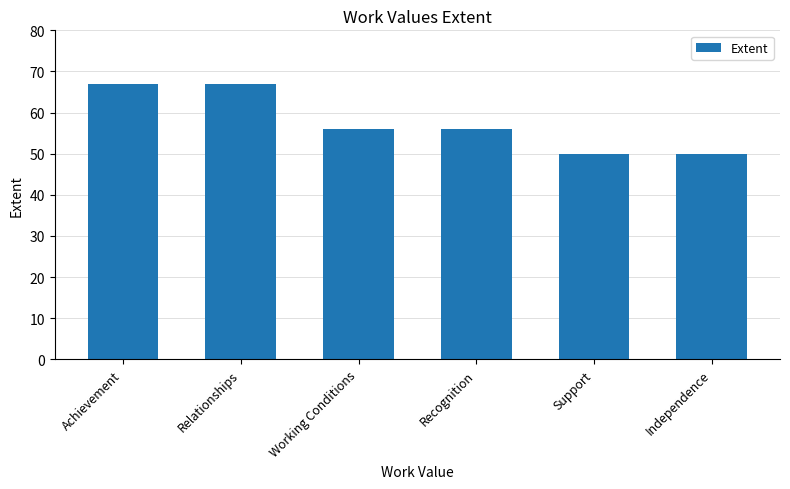

What is the smallest value displayed?

50